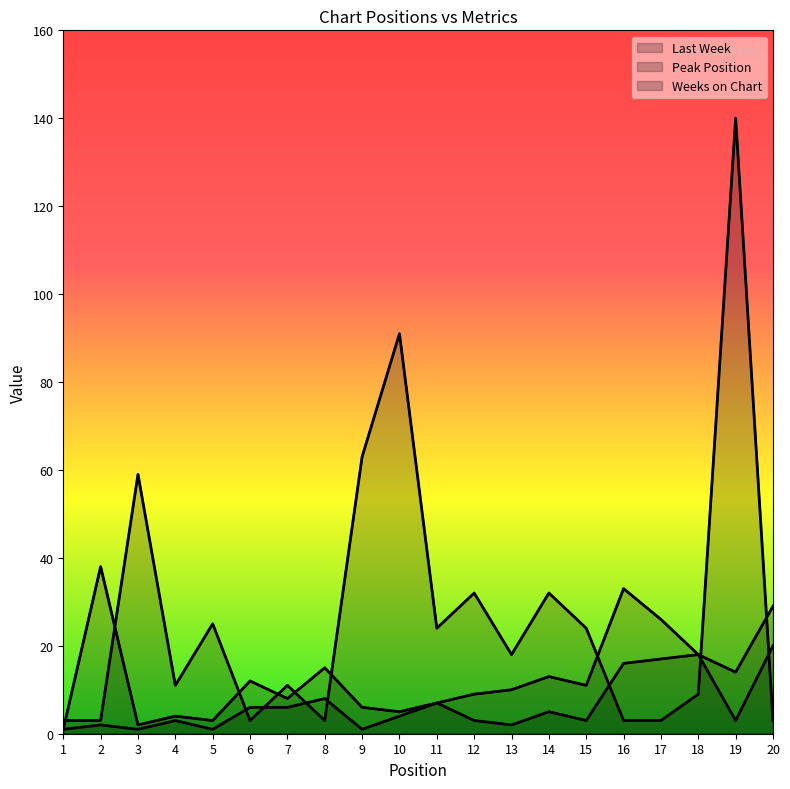

Reading right to left, transcribe all the data shown in this chart.

Last Week: 29	14	18	26	33	11	13	10	9	7	5	6	15	8	12	3	4	2	38	1
Peak Position: 20	3	18	17	16	3	5	2	3	7	4	1	8	6	6	1	3	1	2	1
Weeks on Chart: 3	140	9	3	3	24	32	18	32	24	91	63	3	11	3	25	11	59	3	3